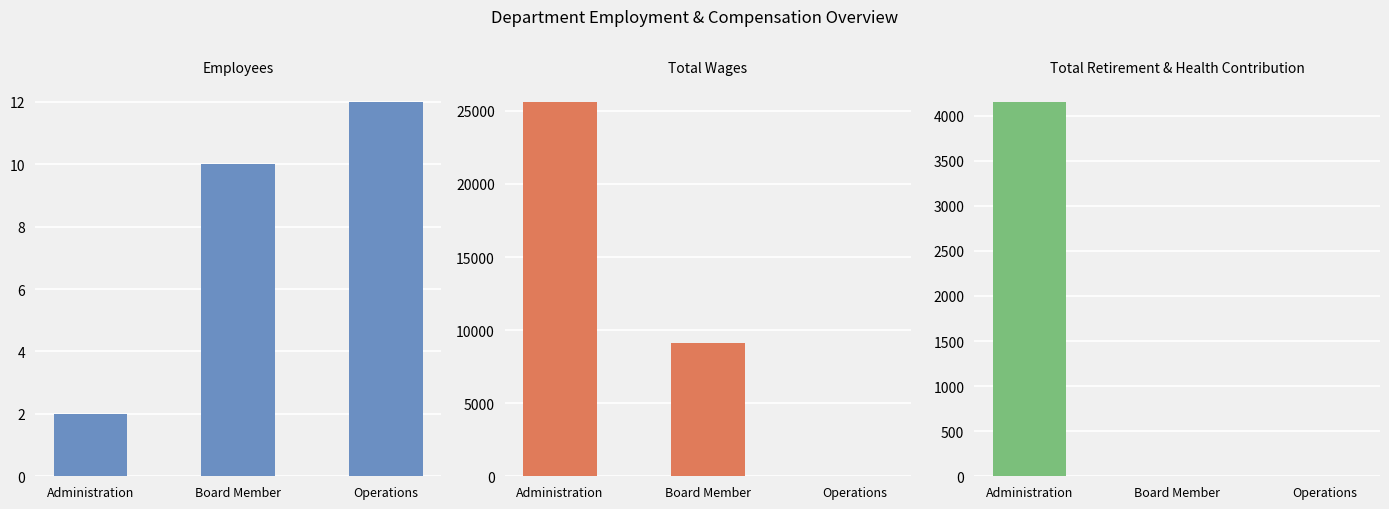

Between Board Member and Administration, which is larger?

Board Member